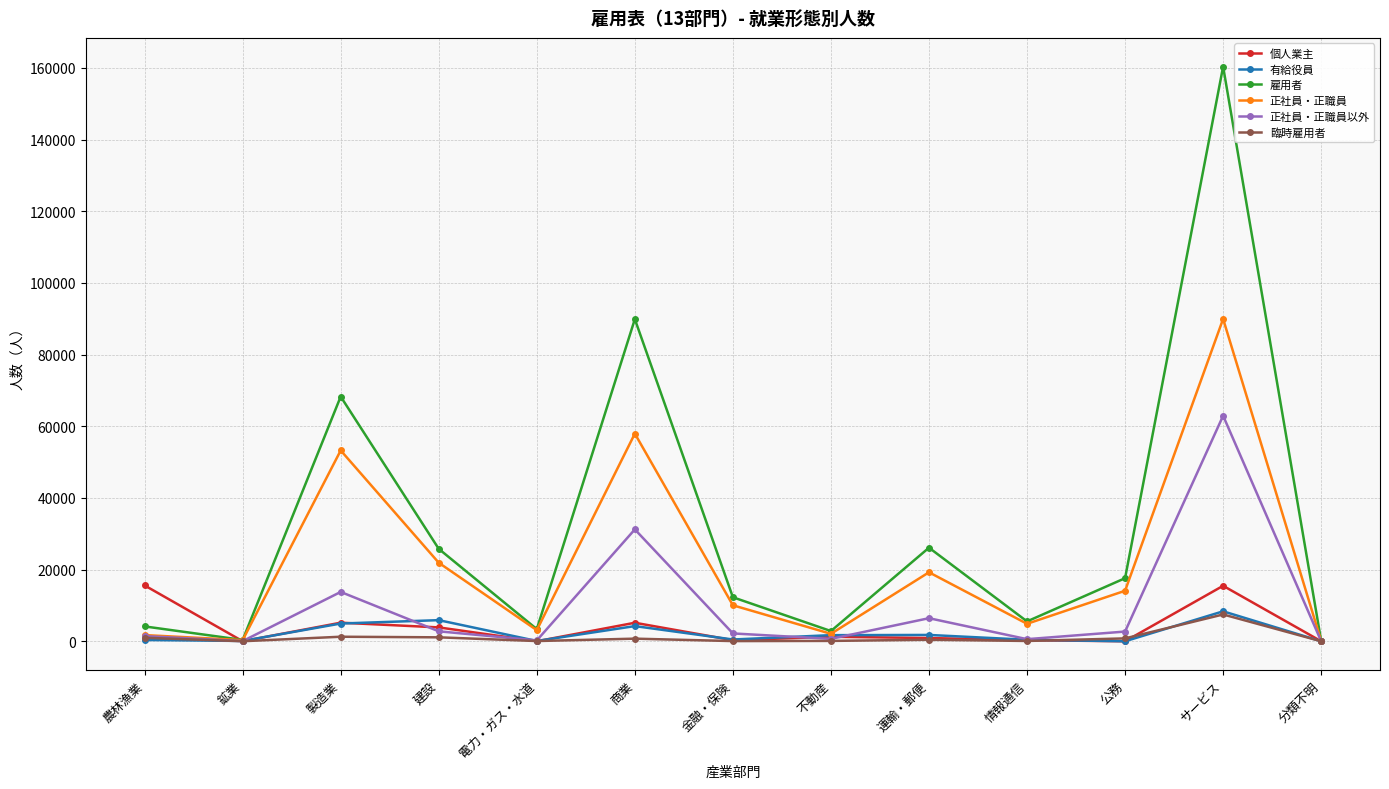

Where is 正社員・正職員以外 nearest to the value 31472?

商業